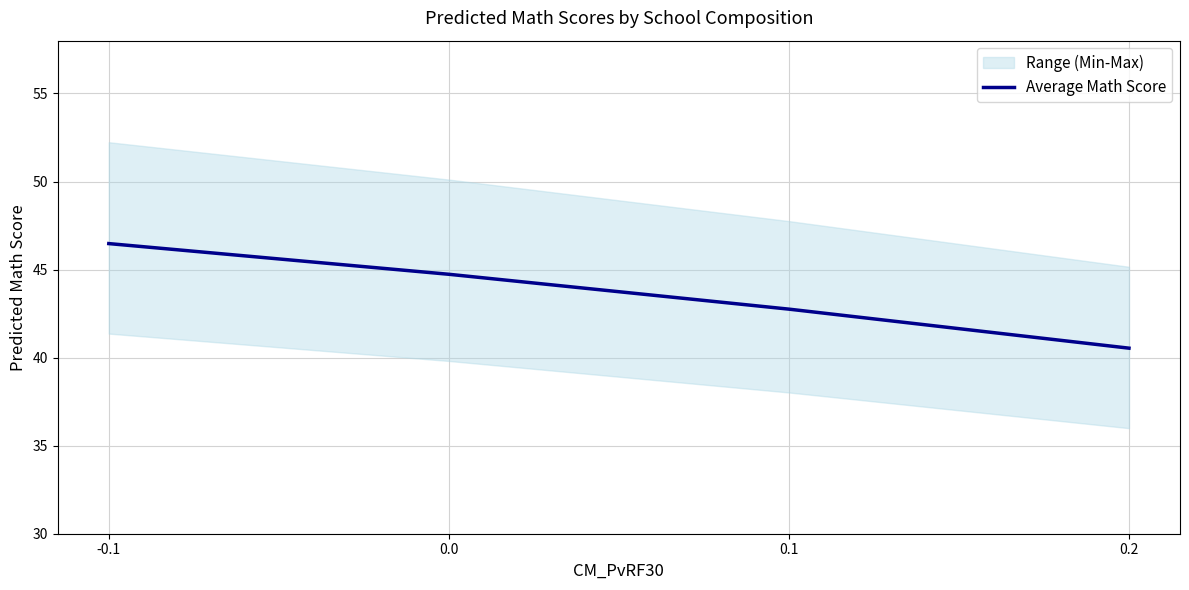

List the labels in order of value, largest first.

-0.1, 0.0, 0.1, 0.2